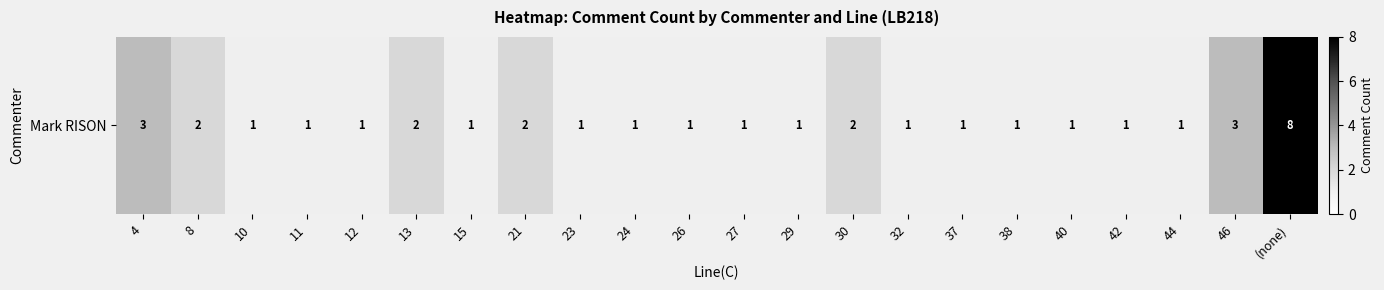

Which has a higher value, 26 or (none)?

(none)